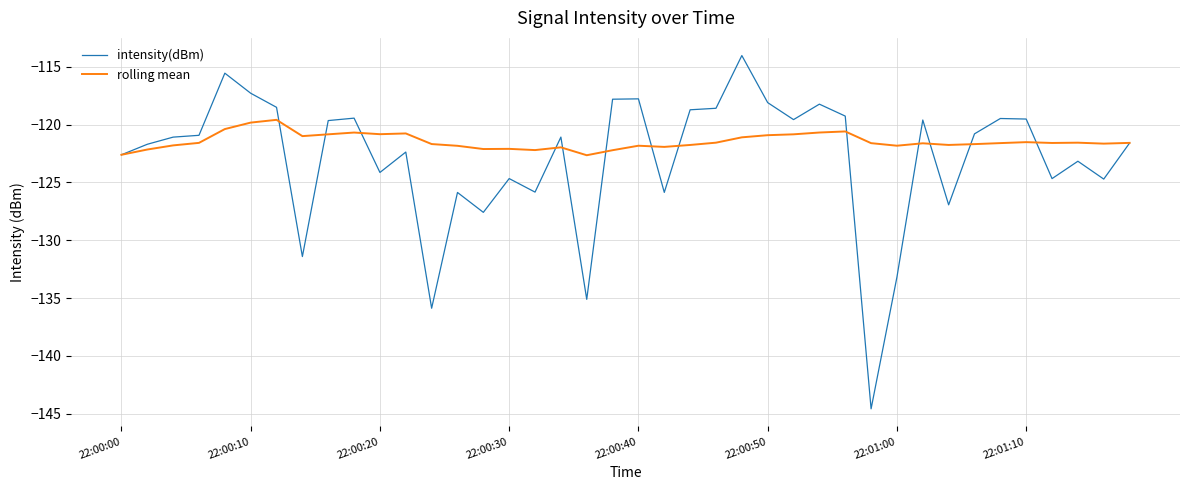

Rank the series by their average value, from highest to lowest.

rolling mean, intensity(dBm)